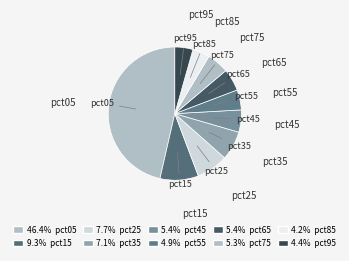

Is there any slice that represents more than half of the pie?

No